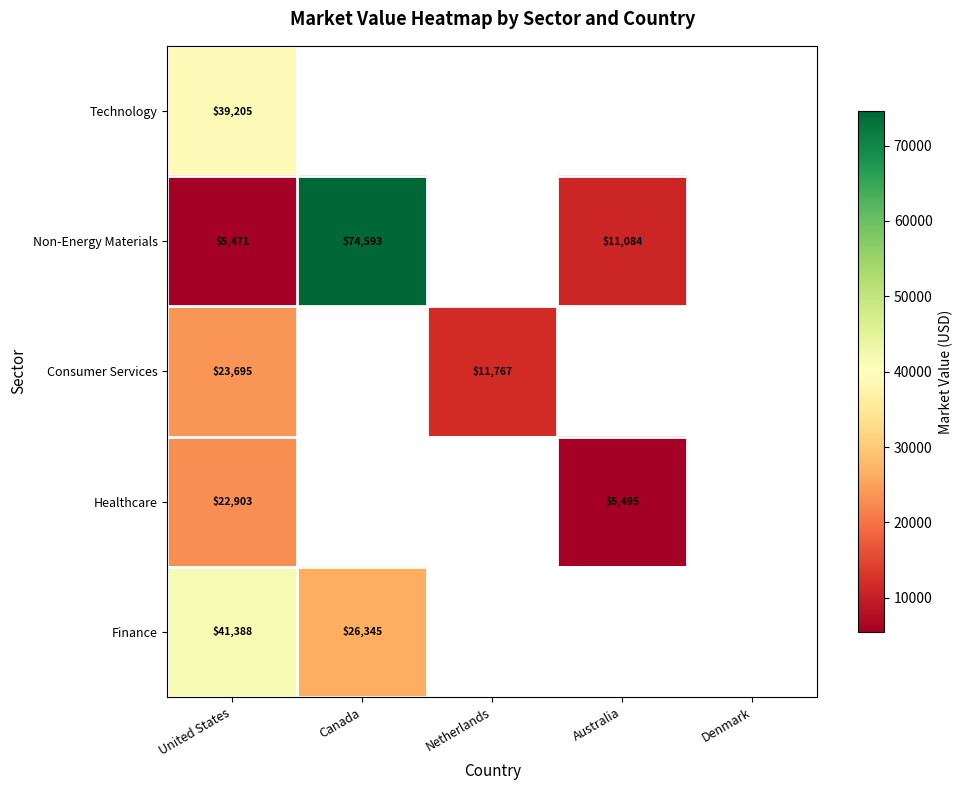

At United States, list the series in order from largest to smallest.

Finance, Technology, Consumer Services, Healthcare, Non-Energy Materials